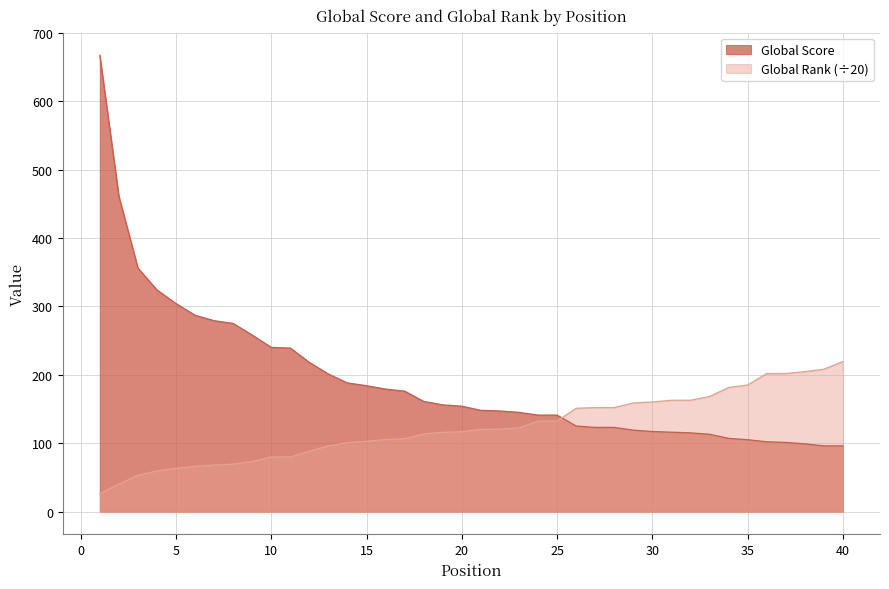

Is it true that Global Rank equals 120.5 at 22?

True